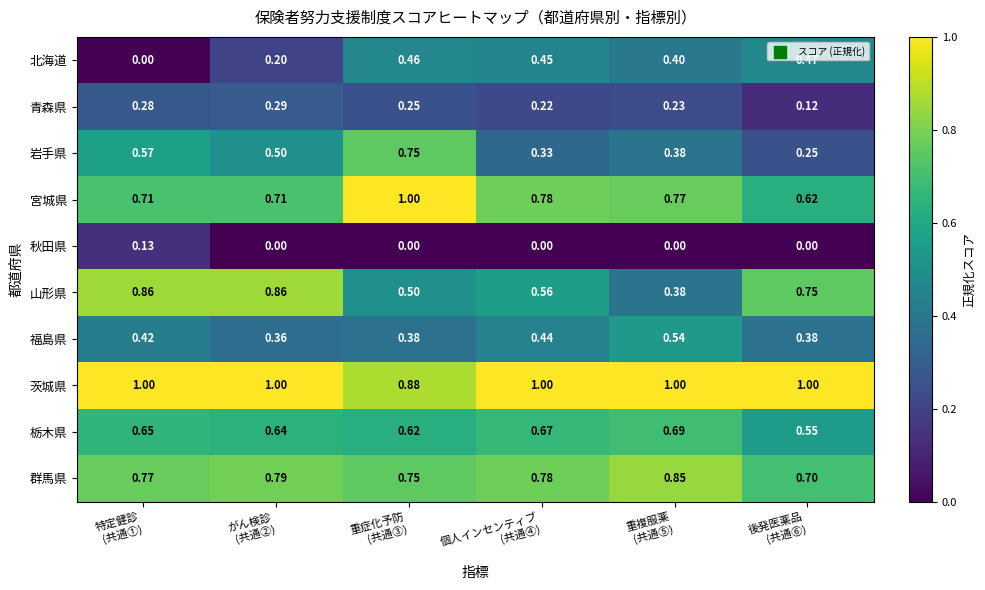

At how many categories does at least one series exceed 0?

6